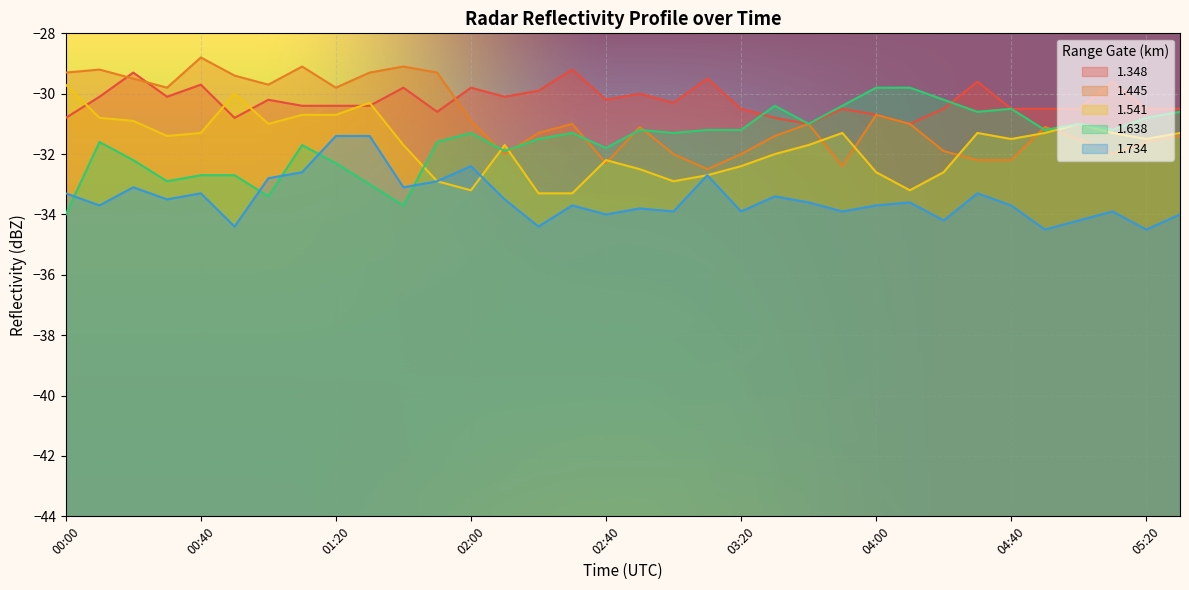

Rank the series at 01:40 from lowest to highest value.

1.638, 1.734, 1.541, 1.348, 1.445